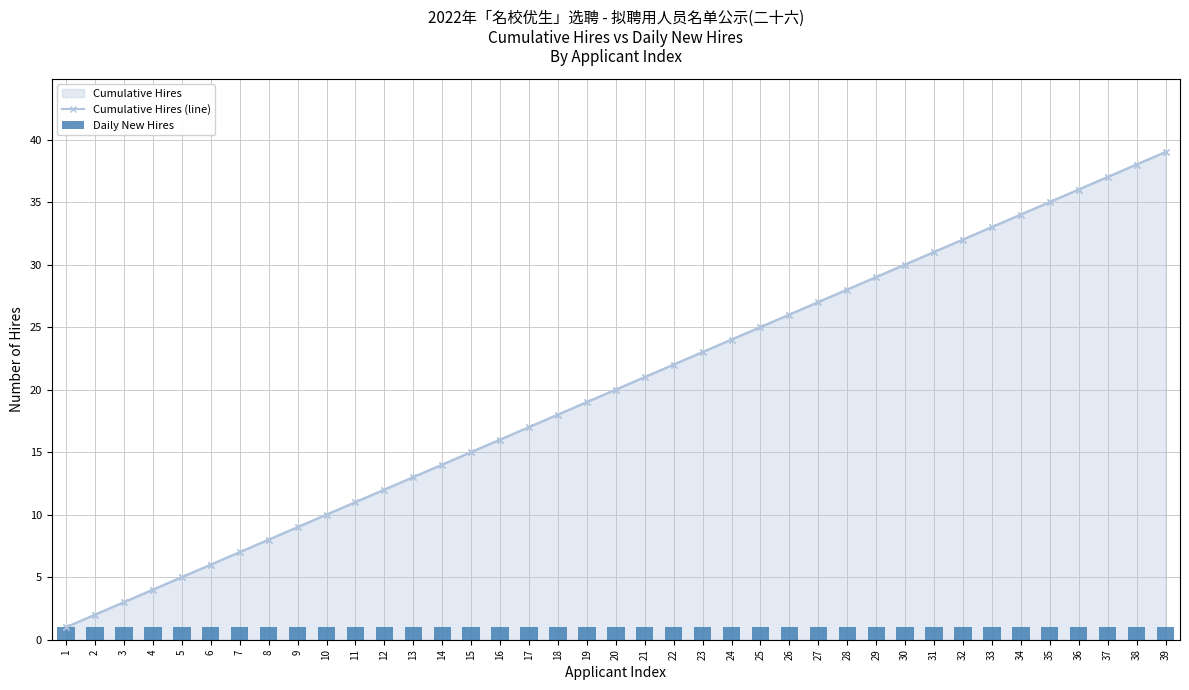

At which category is the sum across all series the highest?

39